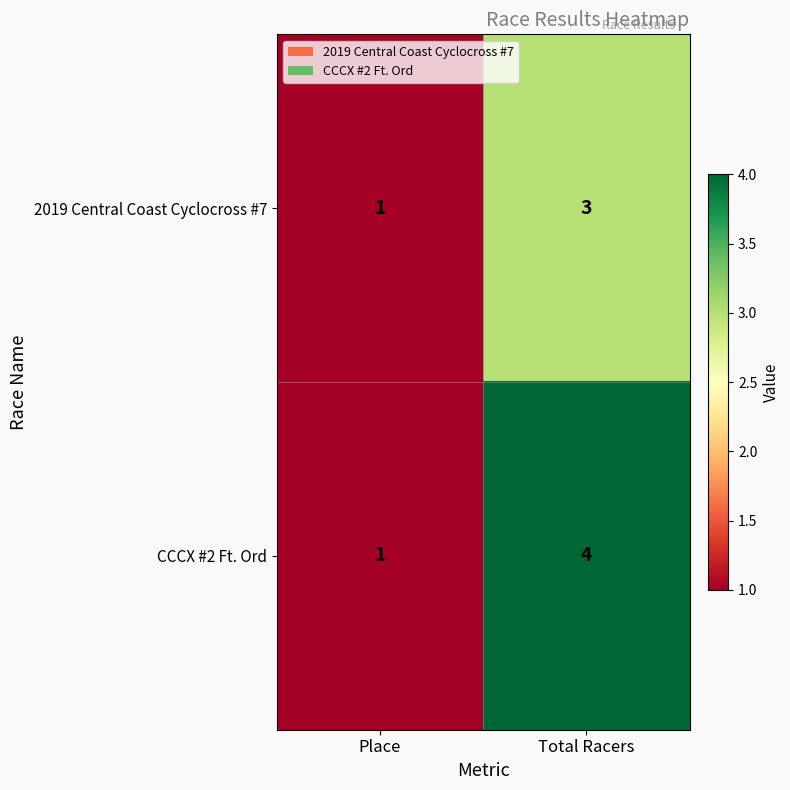

What is the difference between the maximum and minimum values in the CCCX #2 Ft. Ord series?

3